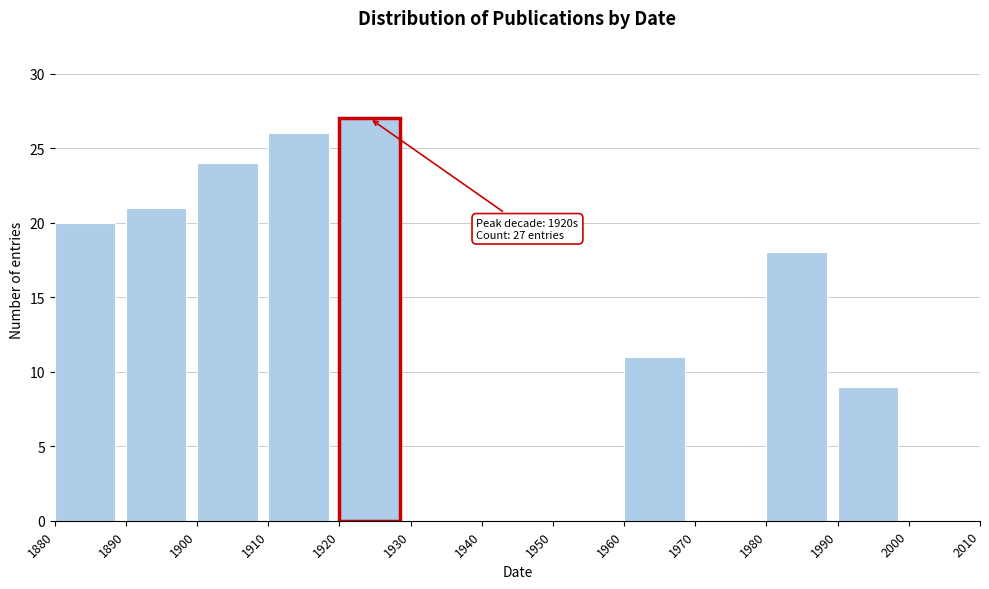

Over which range of the x-axis is the bar tallest?

1920 to 1930